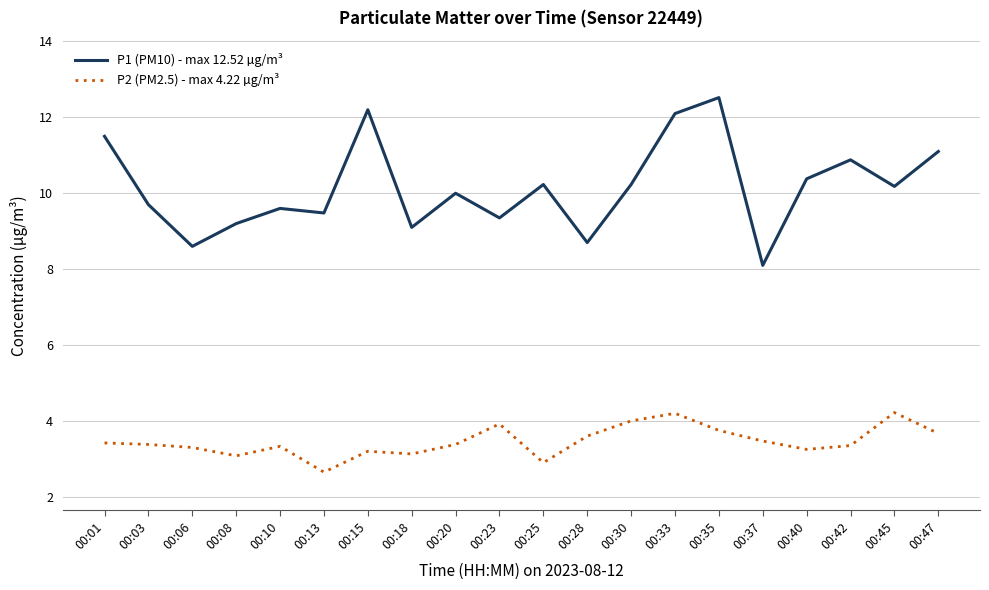

Is it true that P1 (PM10) - max 12.52 µg/m³ equals 7.4 at 00:15?

False